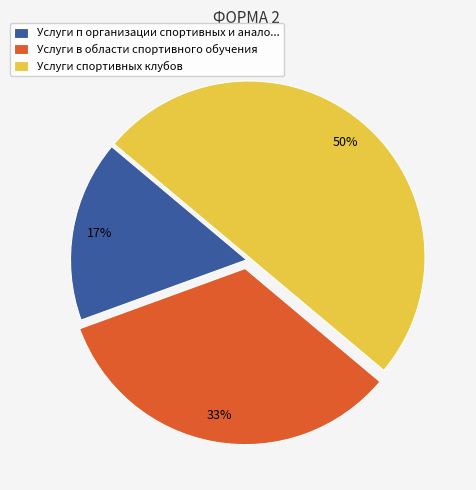

Which category has the biggest portion of the pie?

Услуги спортивных клубов